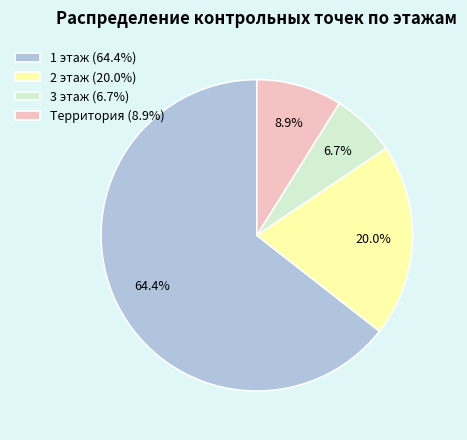

How many slices are in this pie chart?

4